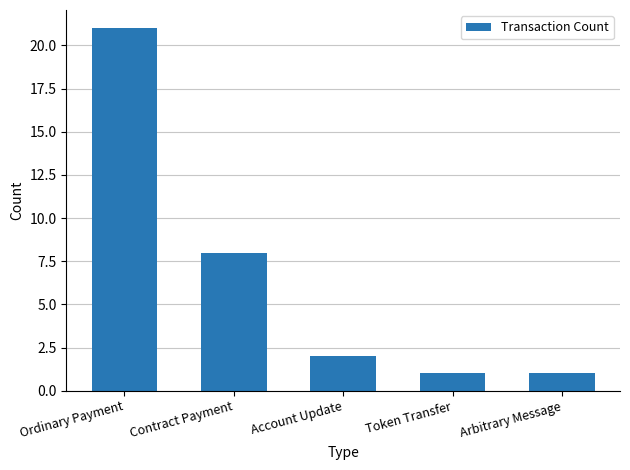

What is the greatest value displayed?

21